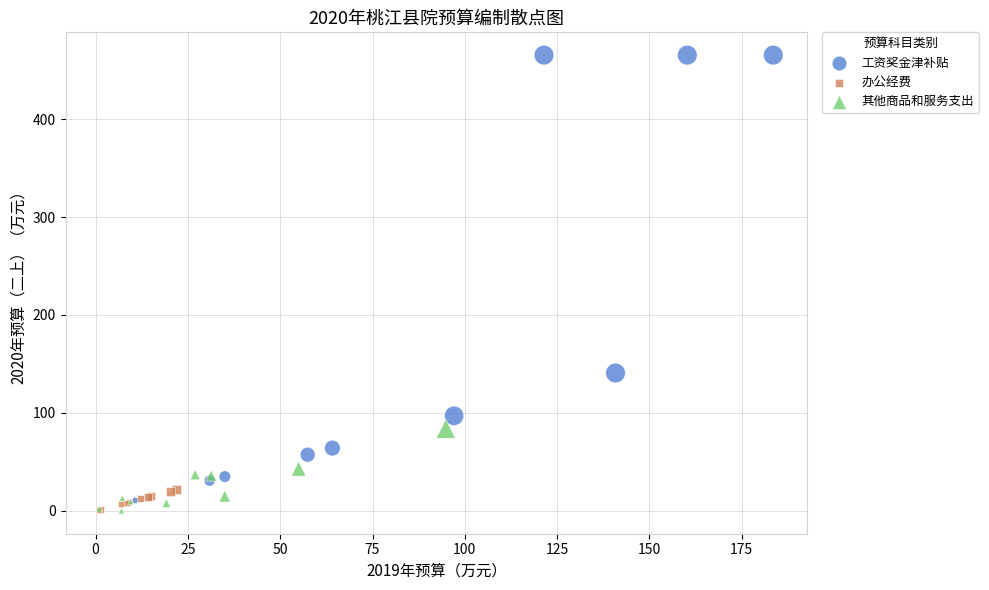

Which series has the largest Y range (max minus min)?

工资奖金津补贴